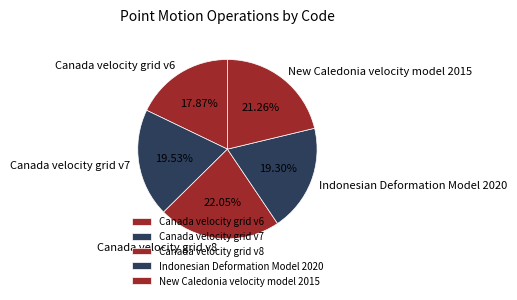

To the nearest percent, what percentage of the pie is Canada velocity grid v6?

18%